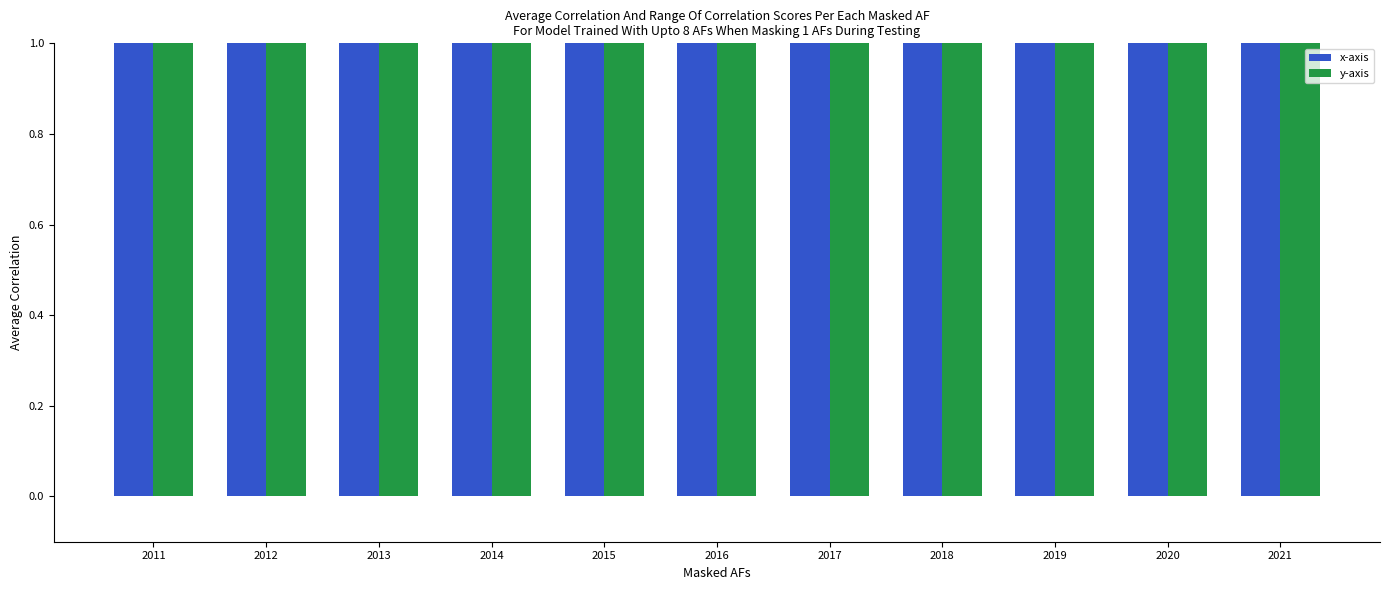

At which category does the chart reach its peak across all series?

2014